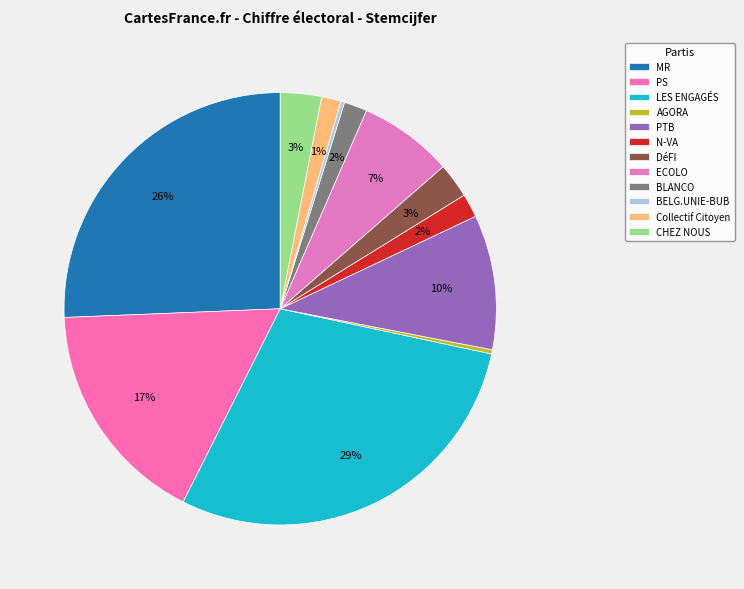

Rank the categories by value from highest to lowest.

LES ENGAGÉS, MR, PS, PTB, ECOLO, CHEZ NOUS, DéFI, N-VA, BLANCO, Collectif Citoyen, AGORA, BELG.UNIE-BUB